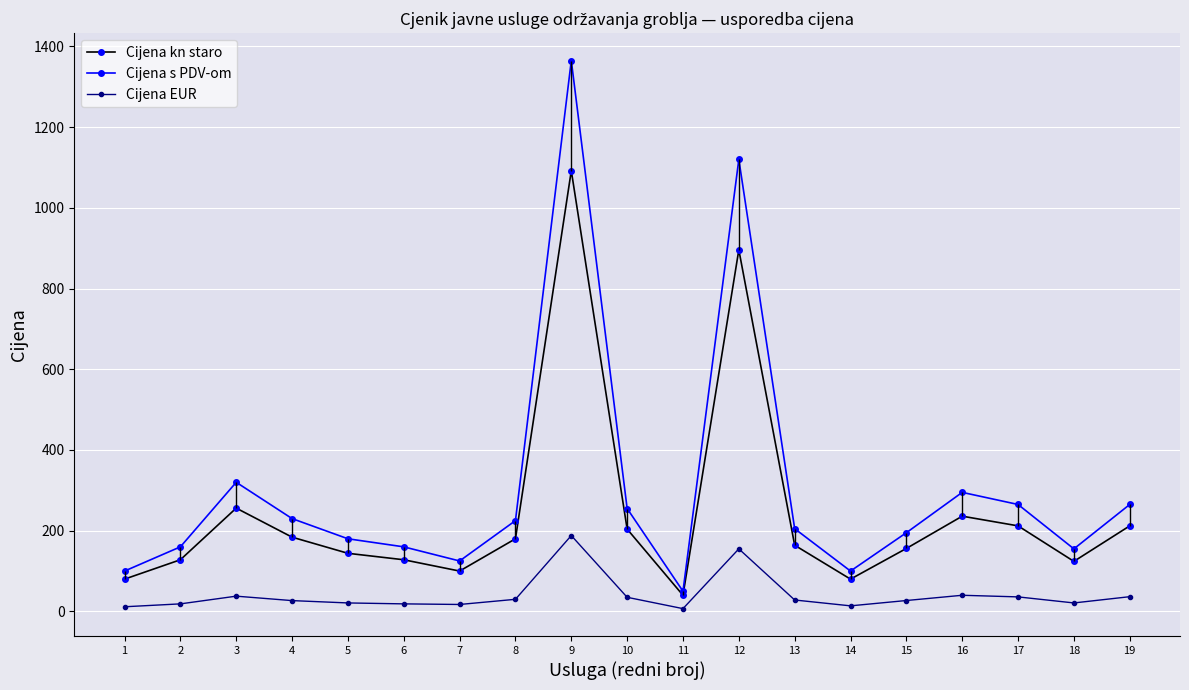

True or false: Cijena EUR has more than 2 points higher than both neighbors.

True